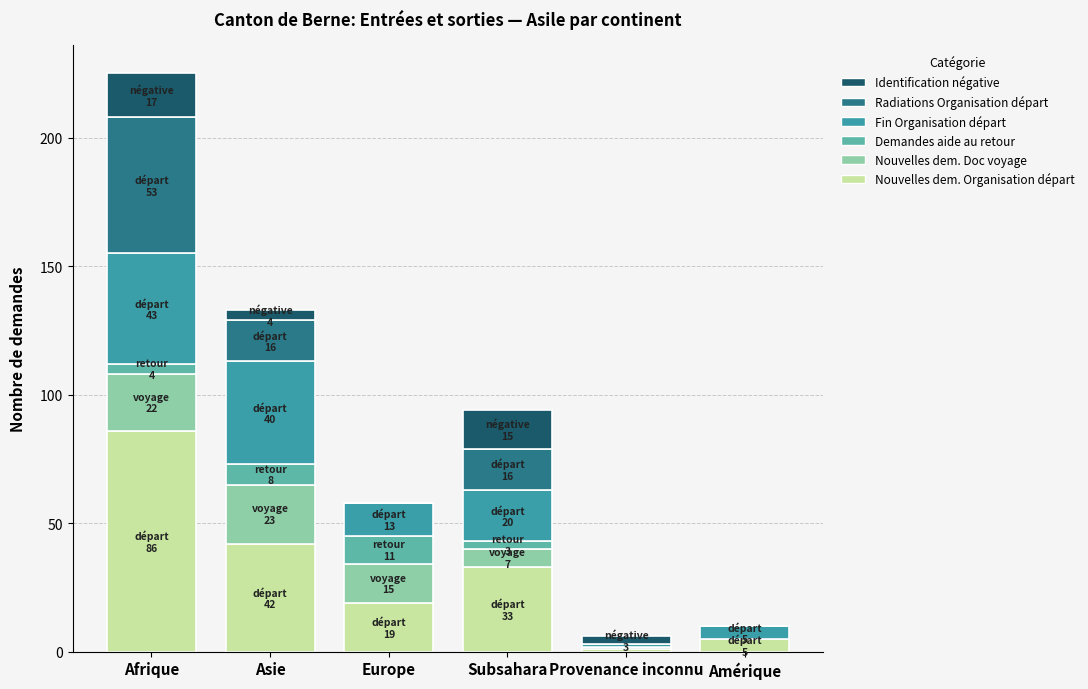

At which category is the sum across all series the highest?

Afrique